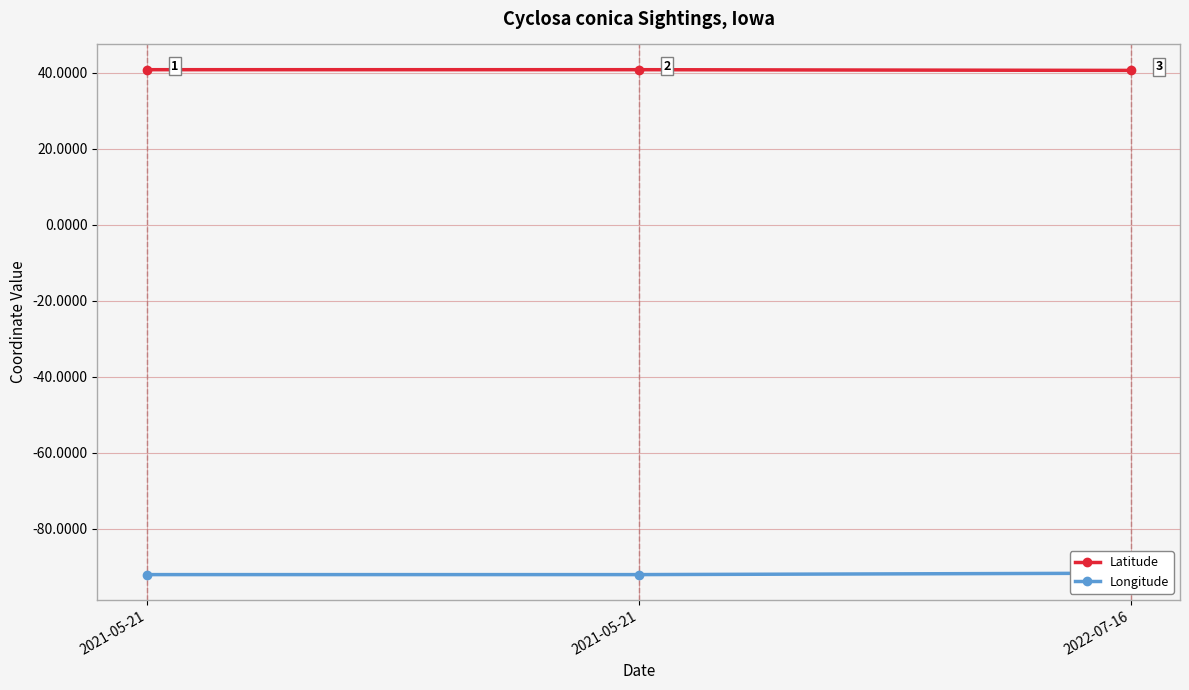

Is it true that Longitude equals -157.0 at 2022-07-16?

False